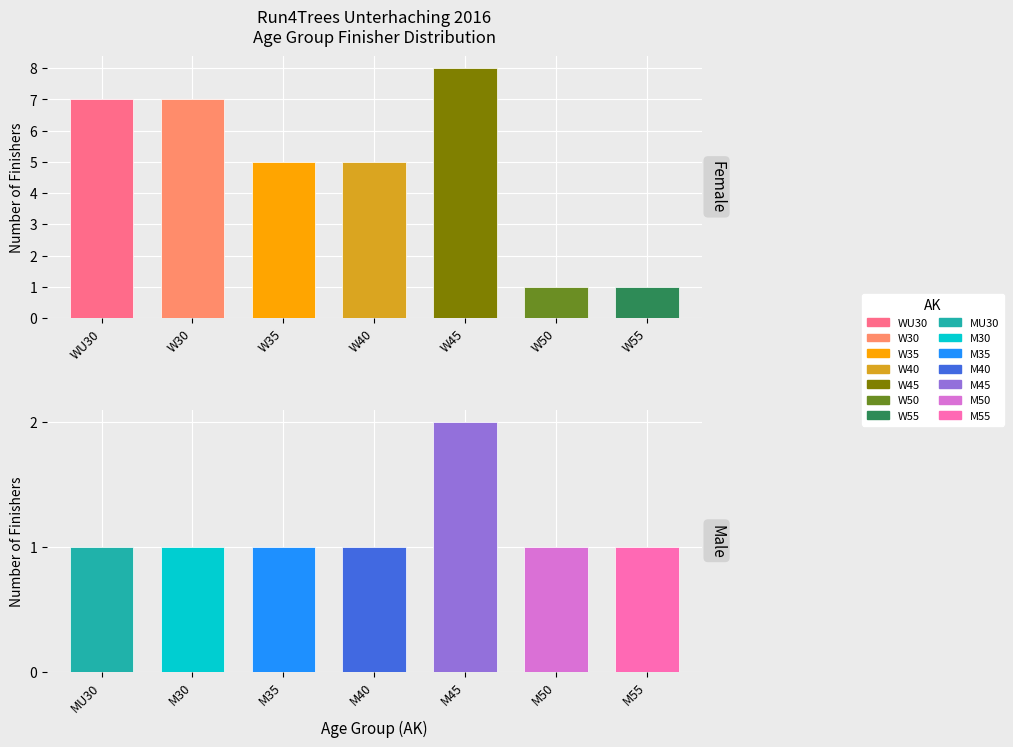

What is the value of the Count bar at the 5th from the left?

8.0